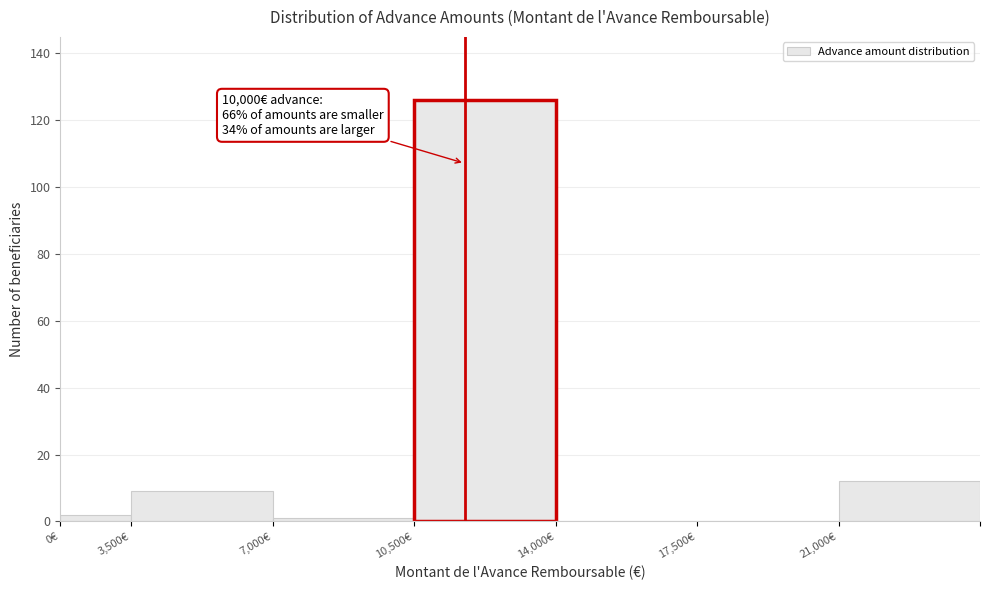

Reading right to left, list all the values displayed in this chart.

21,000€=12	17,500€=0	14,000€=0	10,500€=126	7,000€=1	3,500€=9	0€=2